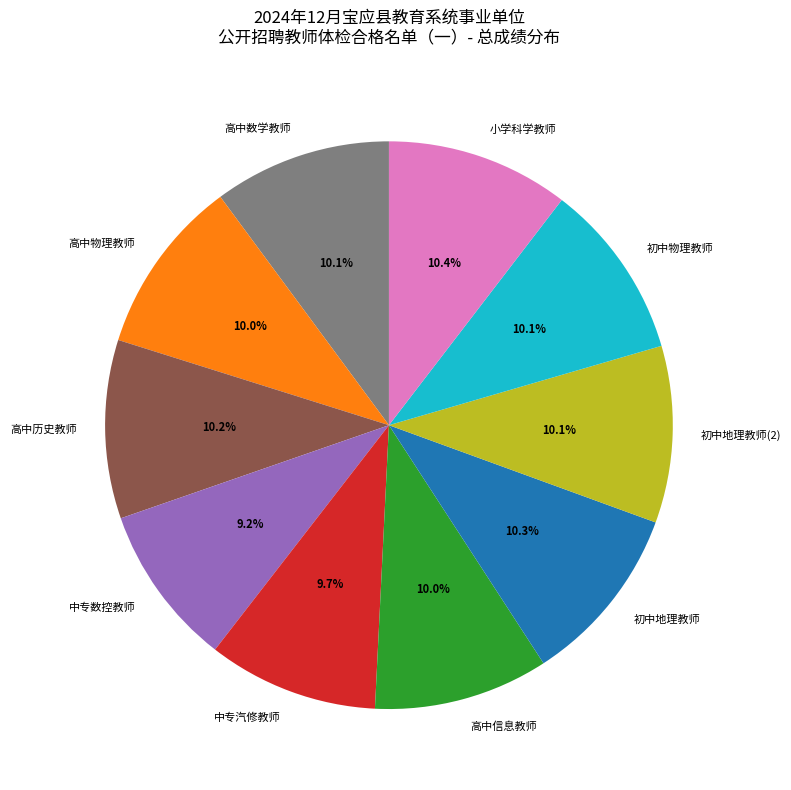

Count the number of slices in the pie.

10